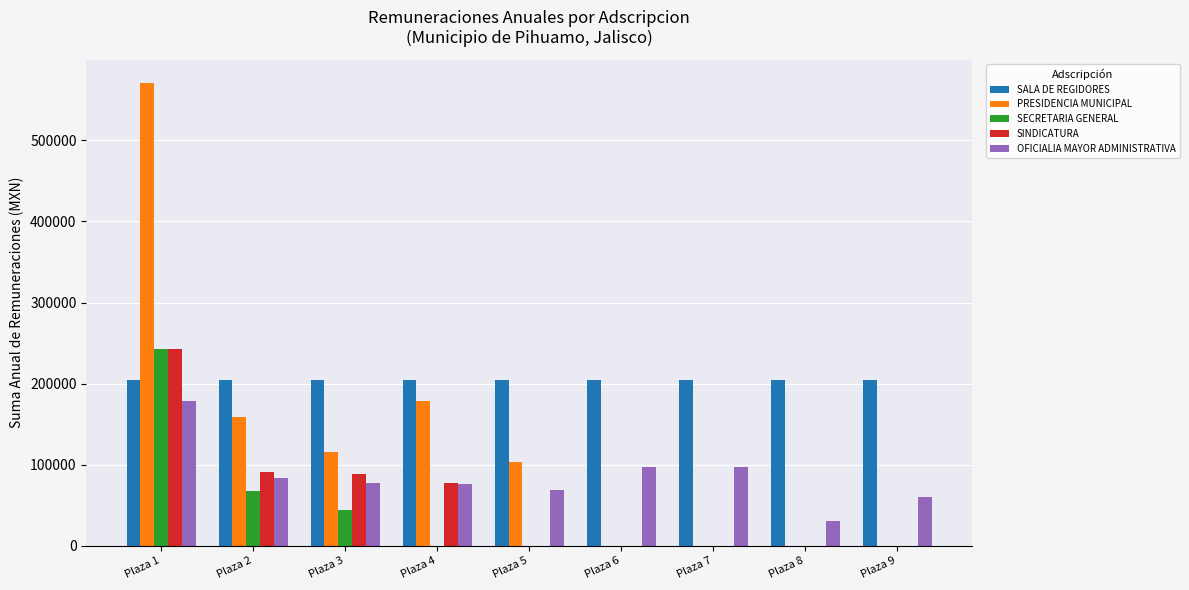

What is the average value of the SINDICATURA series?

55463.1